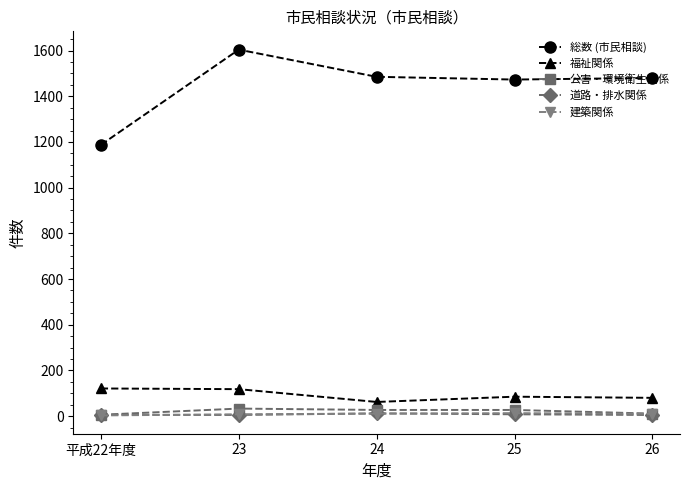

What is the sum of all 総数 (市民相談) values?

7229